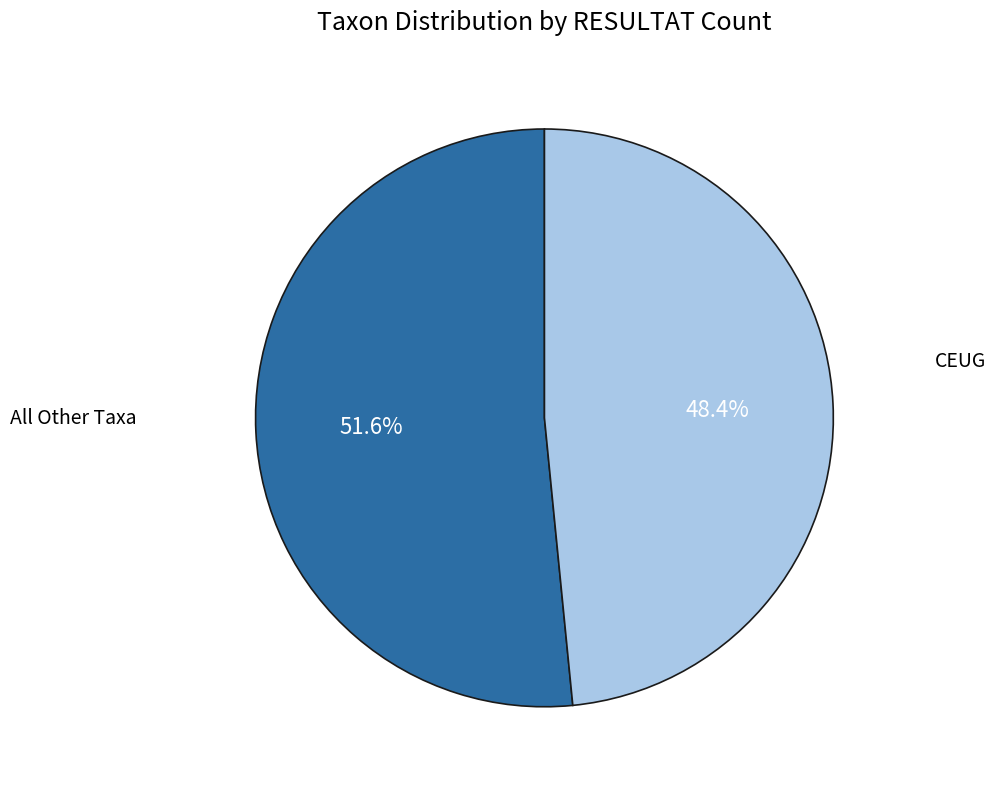

Is there any slice that represents more than half of the pie?

Yes